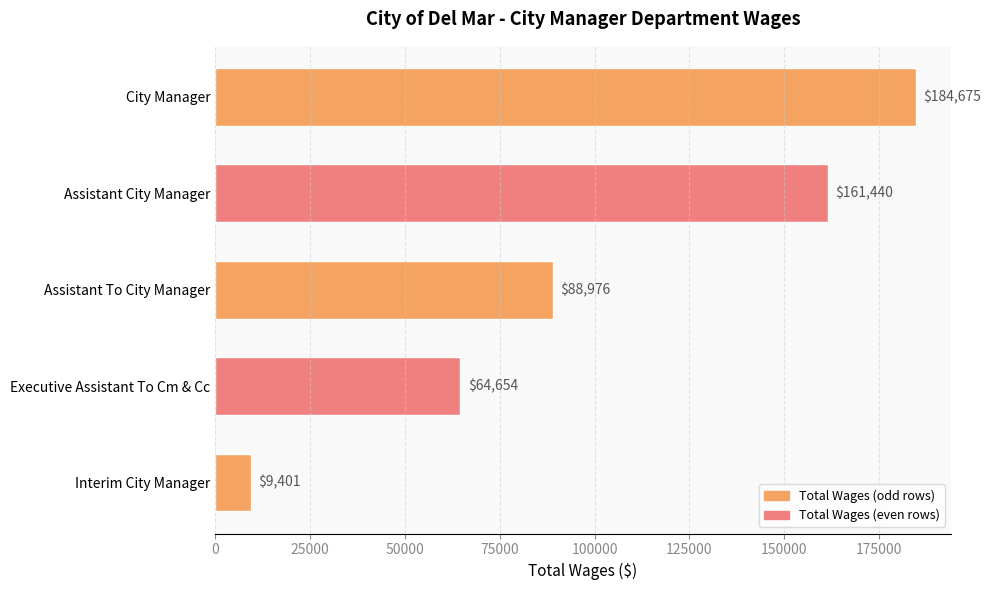

Where is the data nearest to the value 97038?

Assistant To City Manager